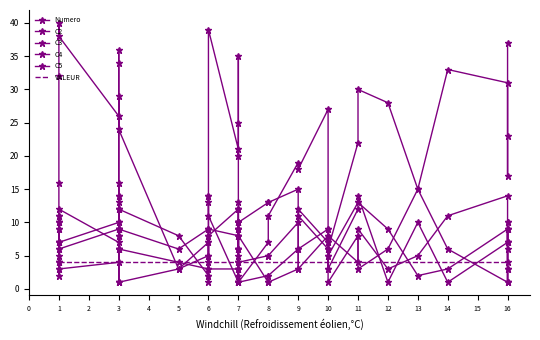

What is the minimum value for Numero?

1